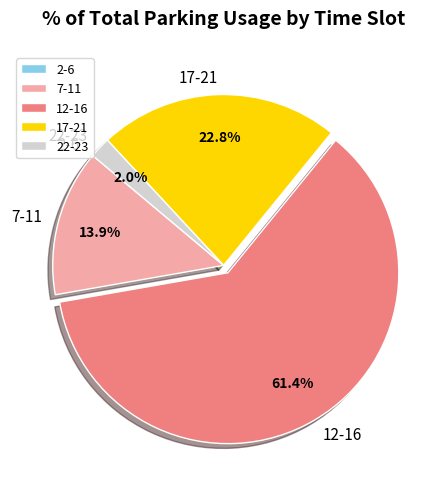

Between 22-23 and 7-11, which is larger?

7-11